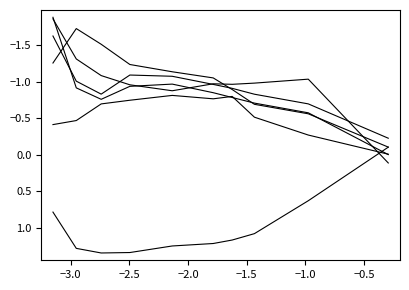

What is the minimum value shown in the chart?

-1.9